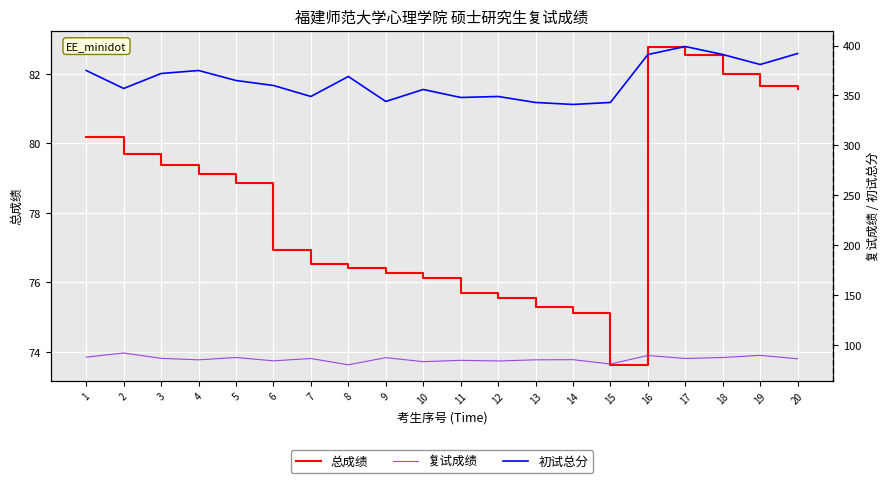

Which label corresponds to the smallest value in the chart?

15